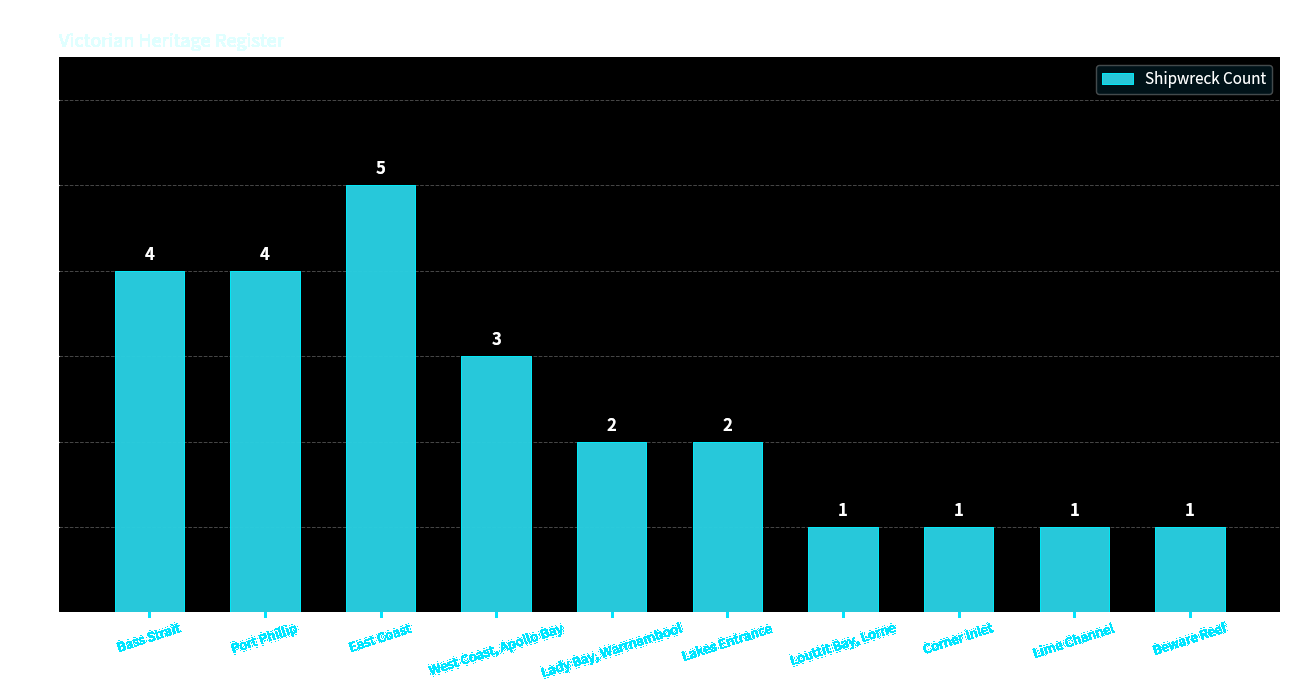

What is the sum of all values?

24